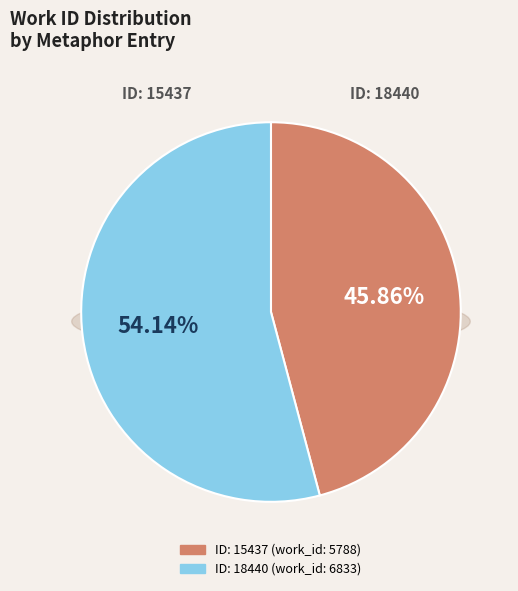

What percentage is the 18440 slice, to the nearest percent?

54%